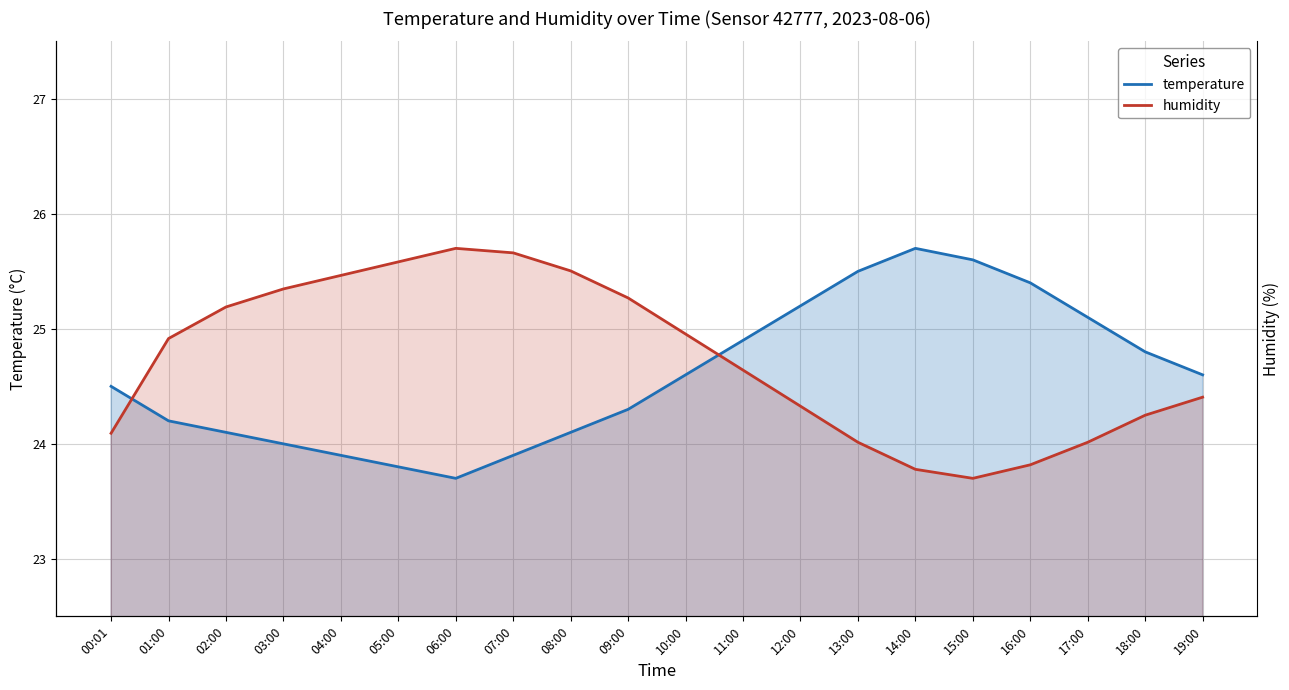

At which label is temperature closest to 24?

03:00